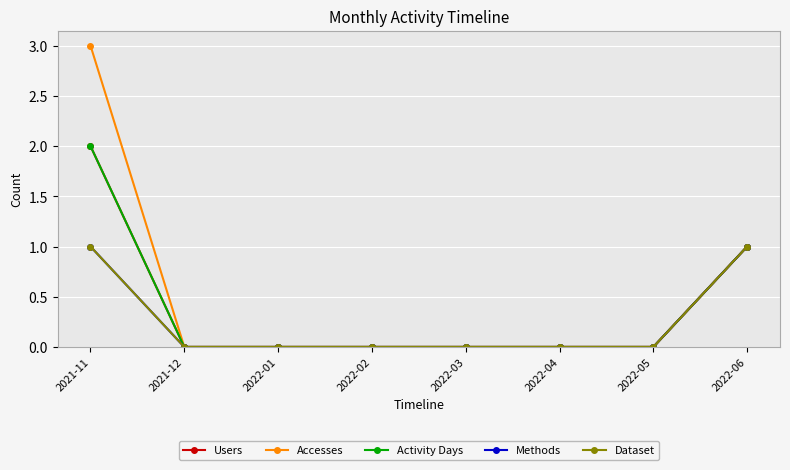

The Activity Days series shows -1 at 2022-02. True or false?

False